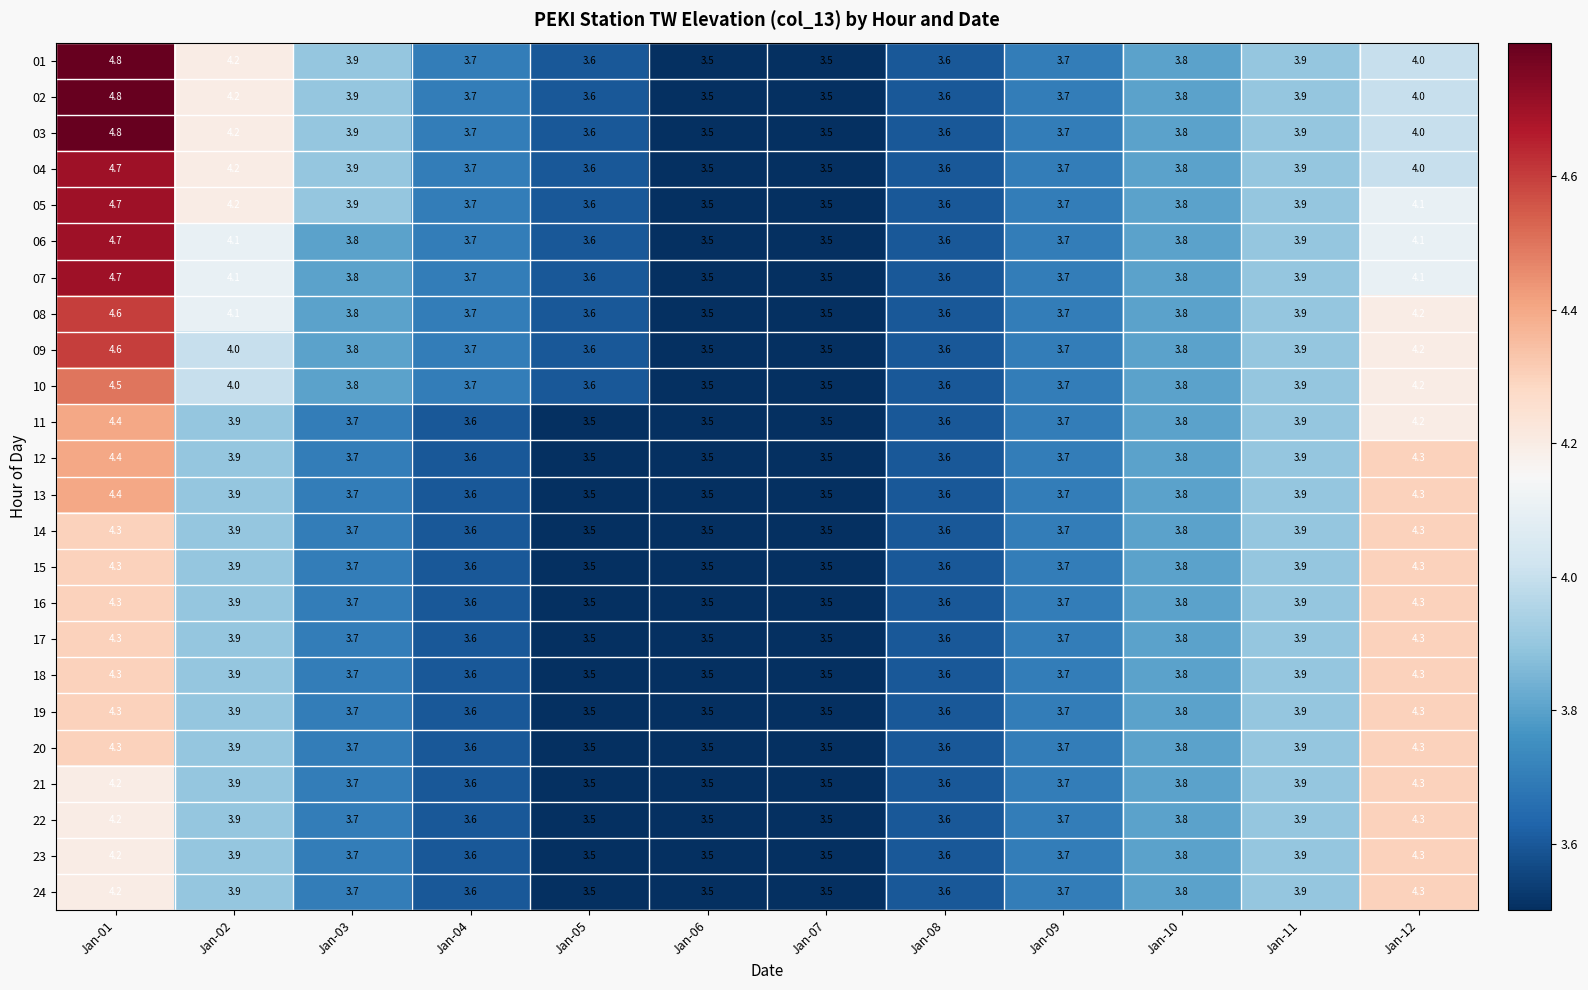

Which category has the highest value across all series?

Jan-01